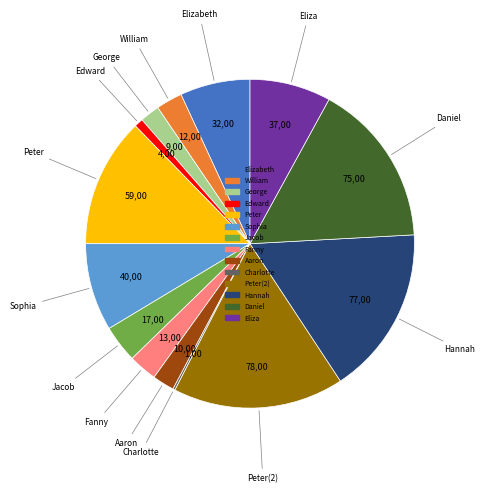

Is there a majority slice in this chart?

No